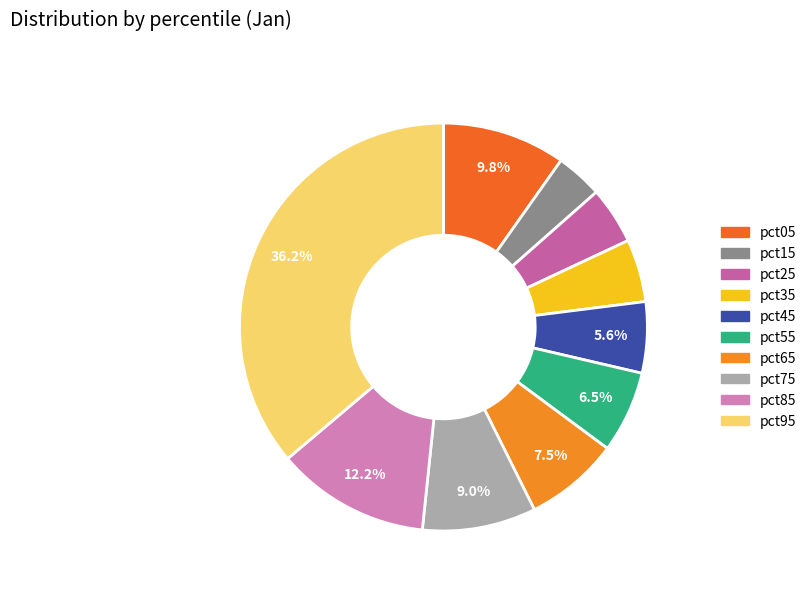

To the nearest percent, what is the average slice percentage?

10%